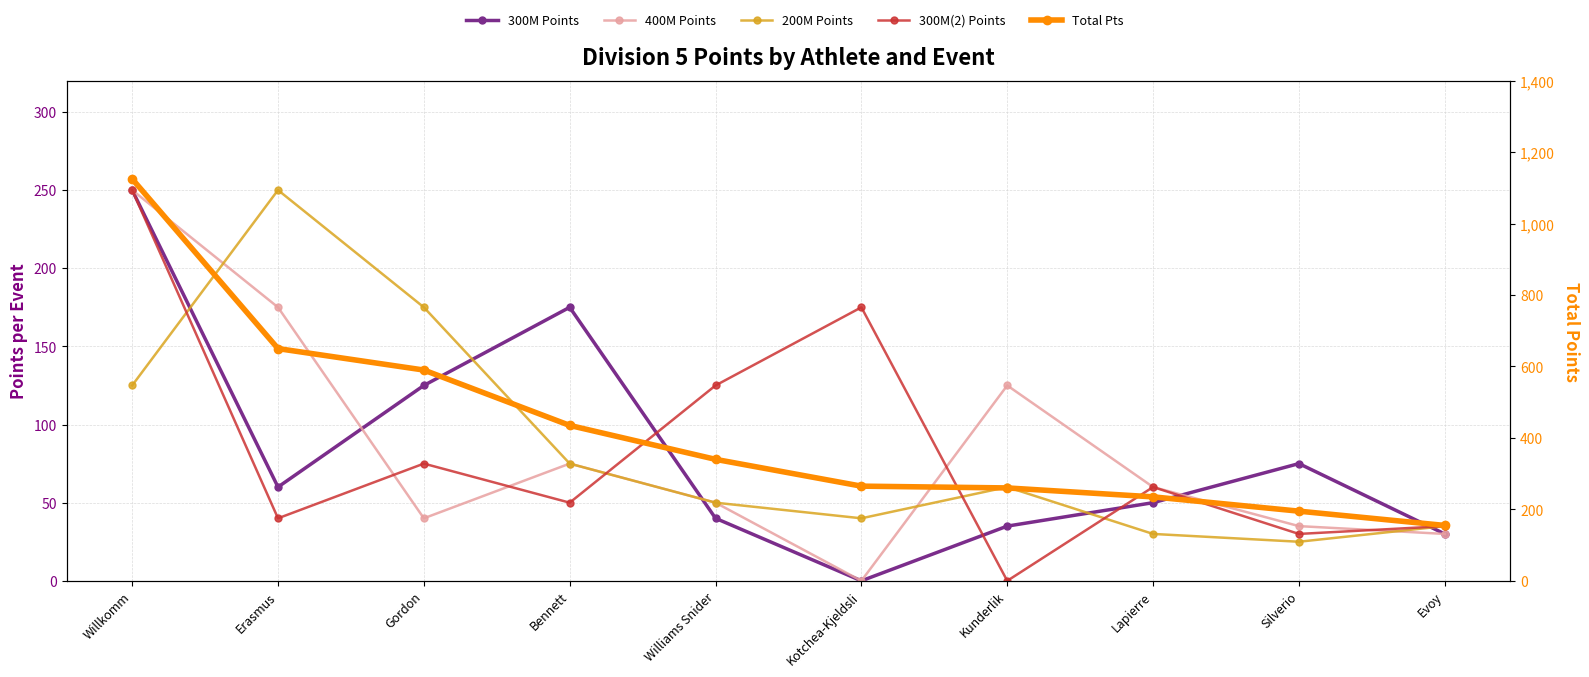

Between Gordon and Silverio, which series saw the biggest shift?

Total Pts